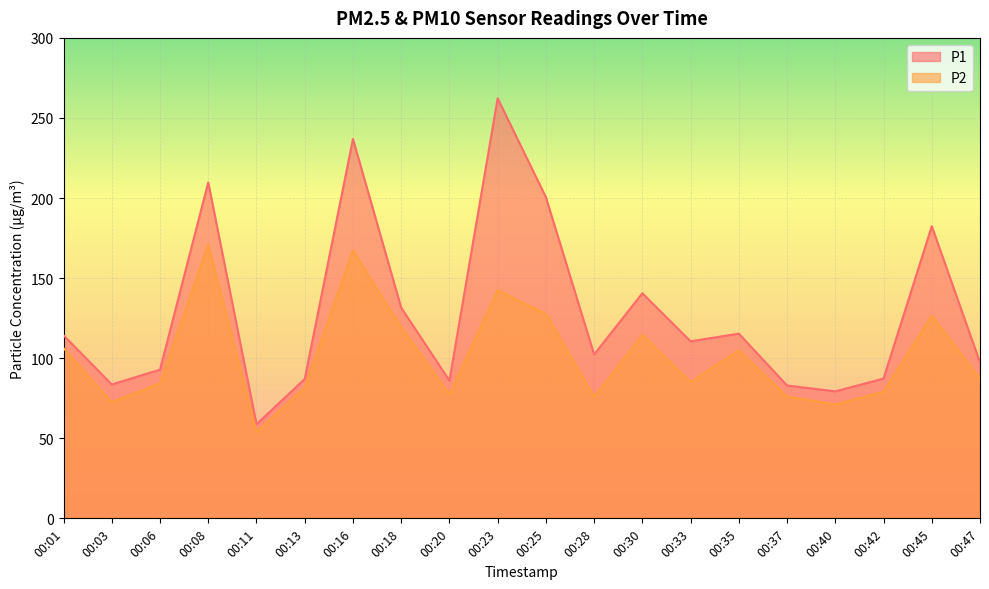

What is the sum of the P2 values at 00:16 and 00:45?

293.8